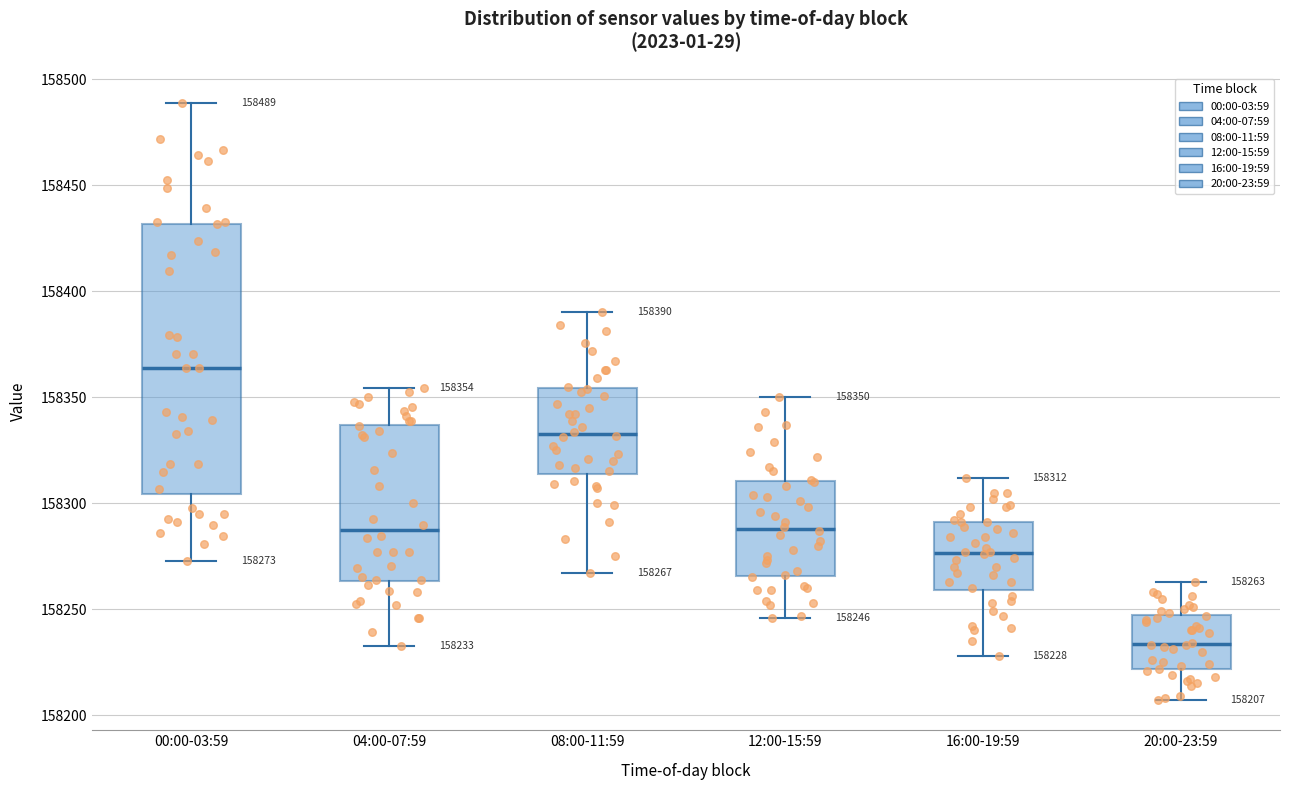

Which box has the lowest median line?

20:00-23:59